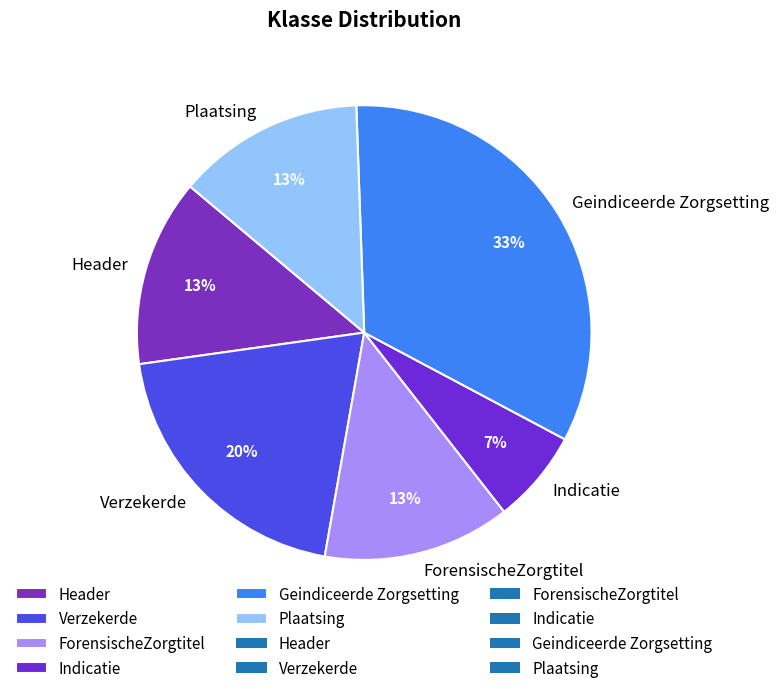

What percentage is the Header slice, to the nearest percent?

13%